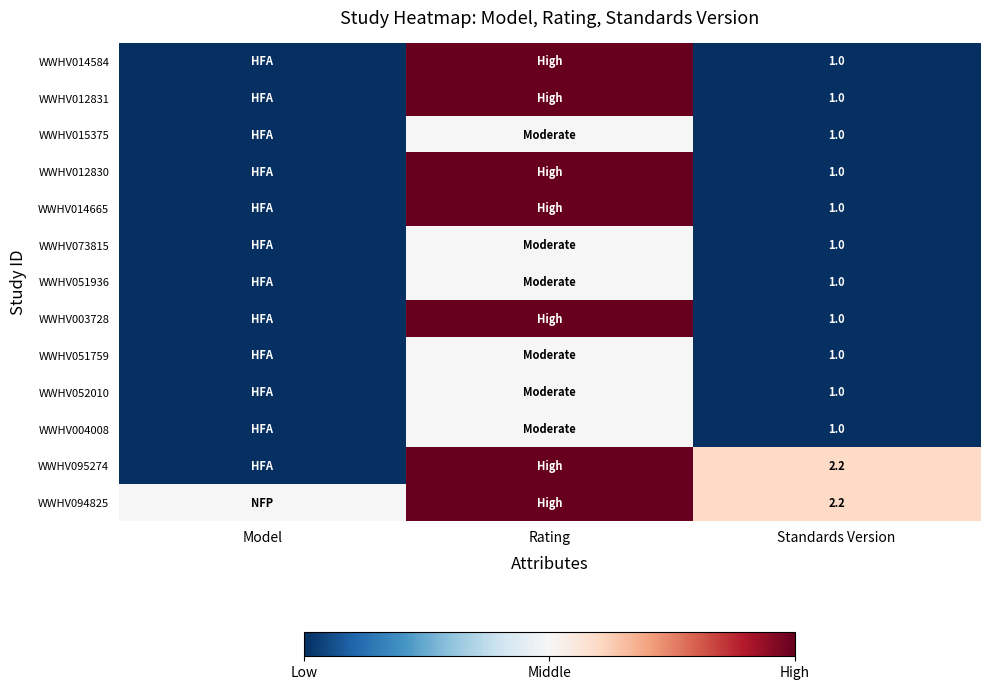

What is the difference between the highest and lowest values at Standards Version?

1.2